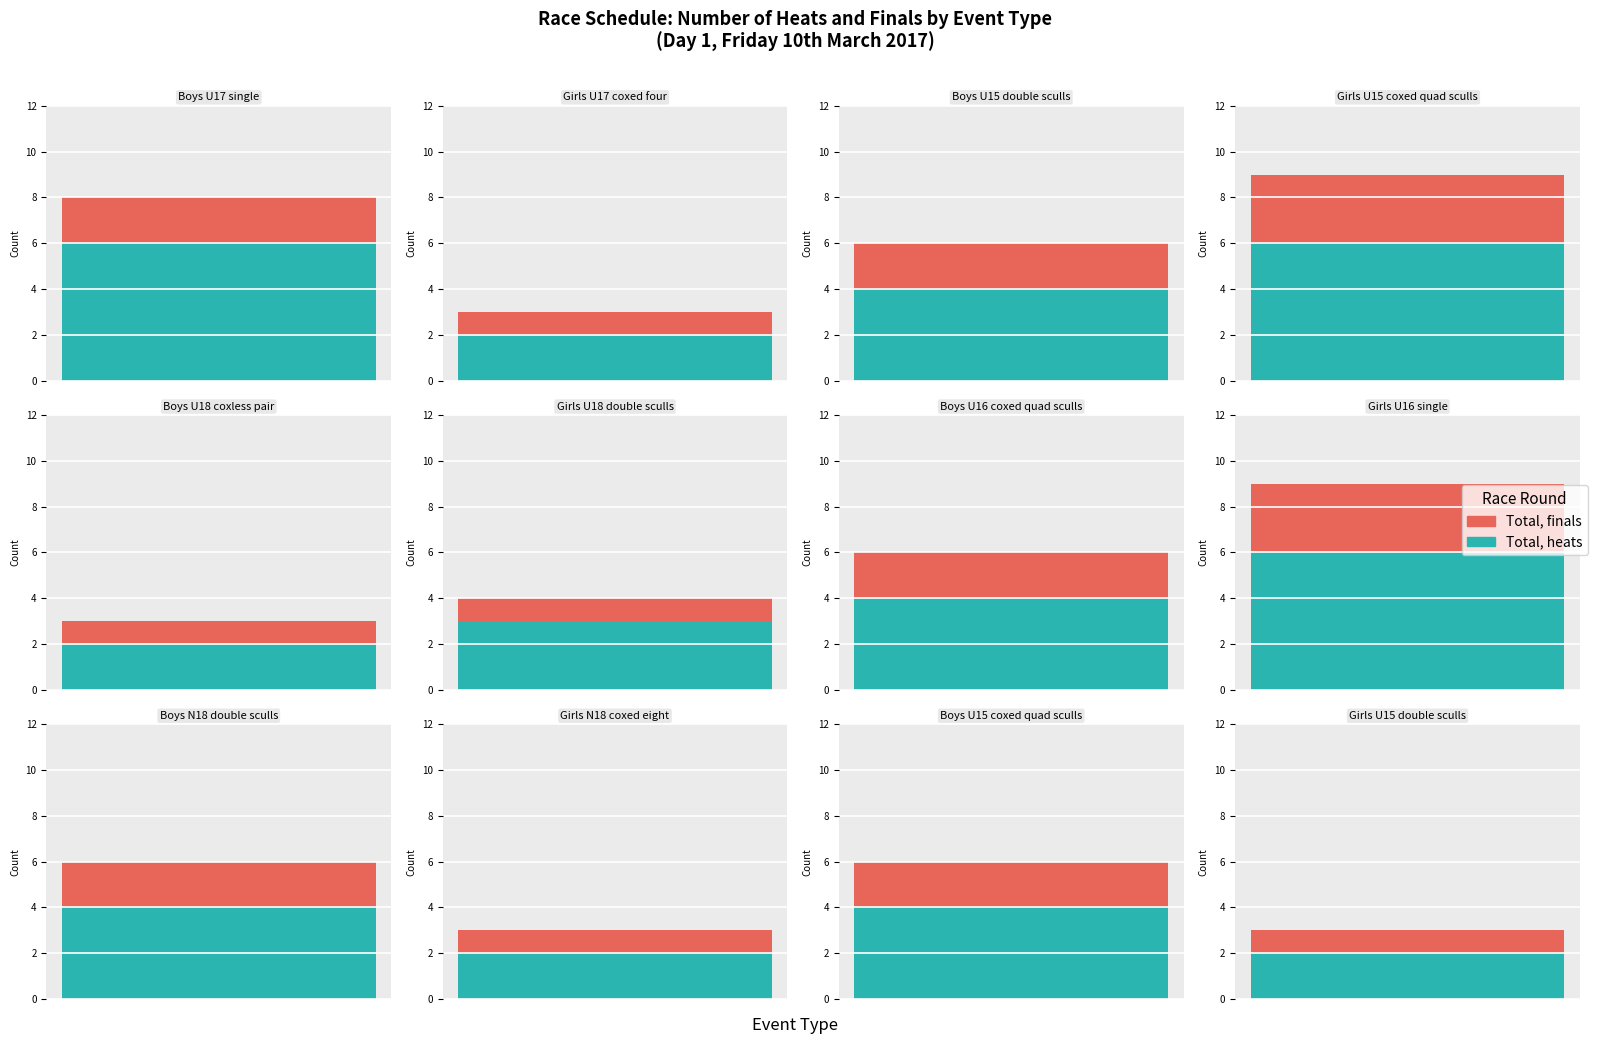

Which series has the widest spread of values?

heat